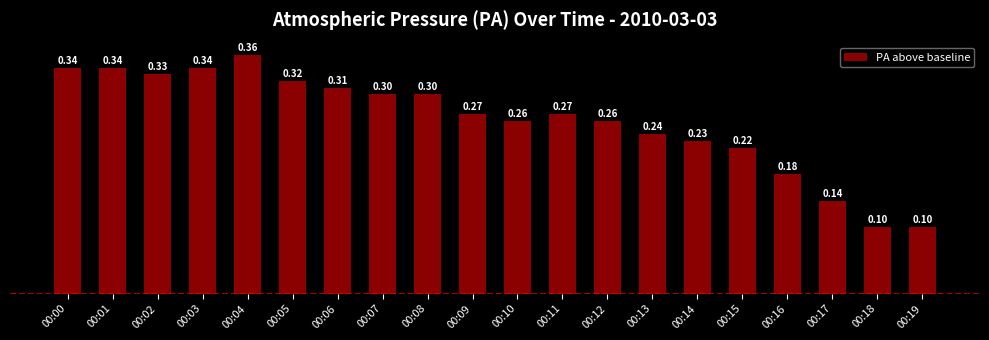

What is the sum of all values?

5.2